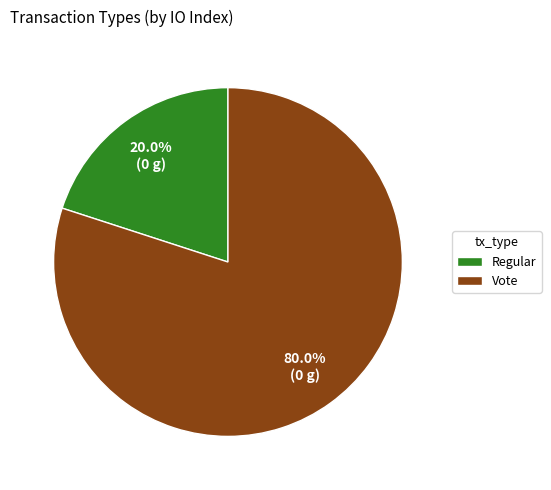

Which has a higher value, Regular or Vote?

Vote